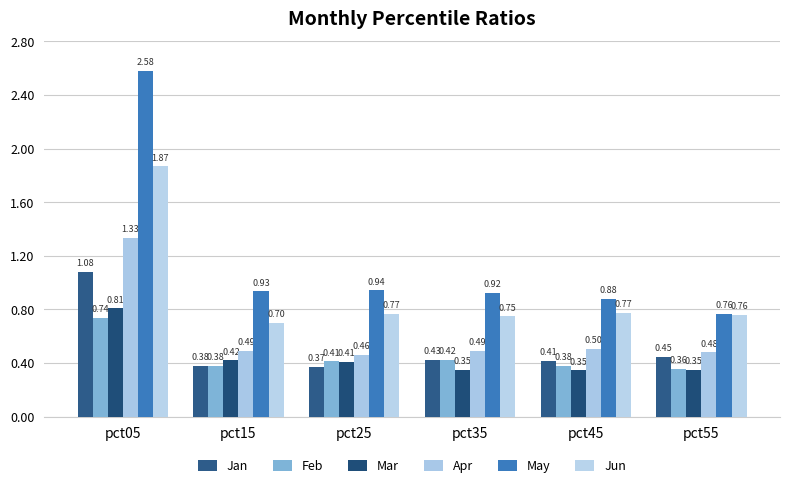

Which series has the largest total across all categories?

May